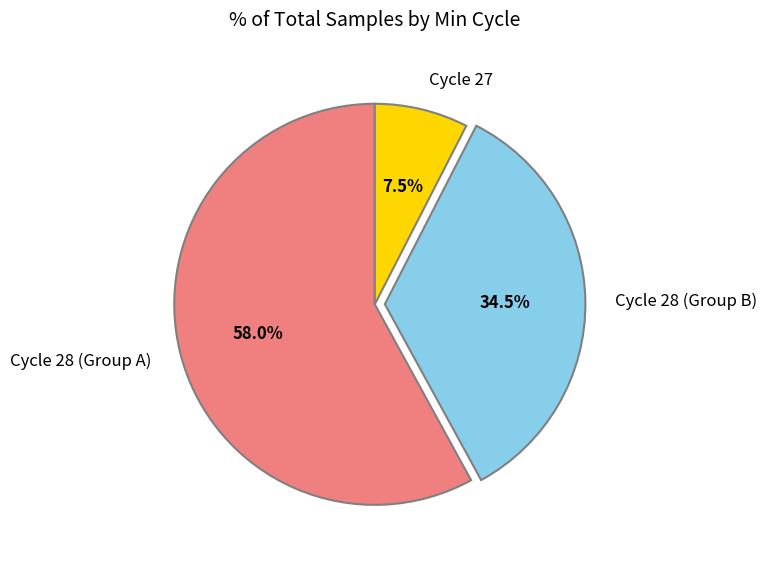

Approximately how many times larger is the value at Cycle 28 (Group A) compared to Cycle 27?

7.7